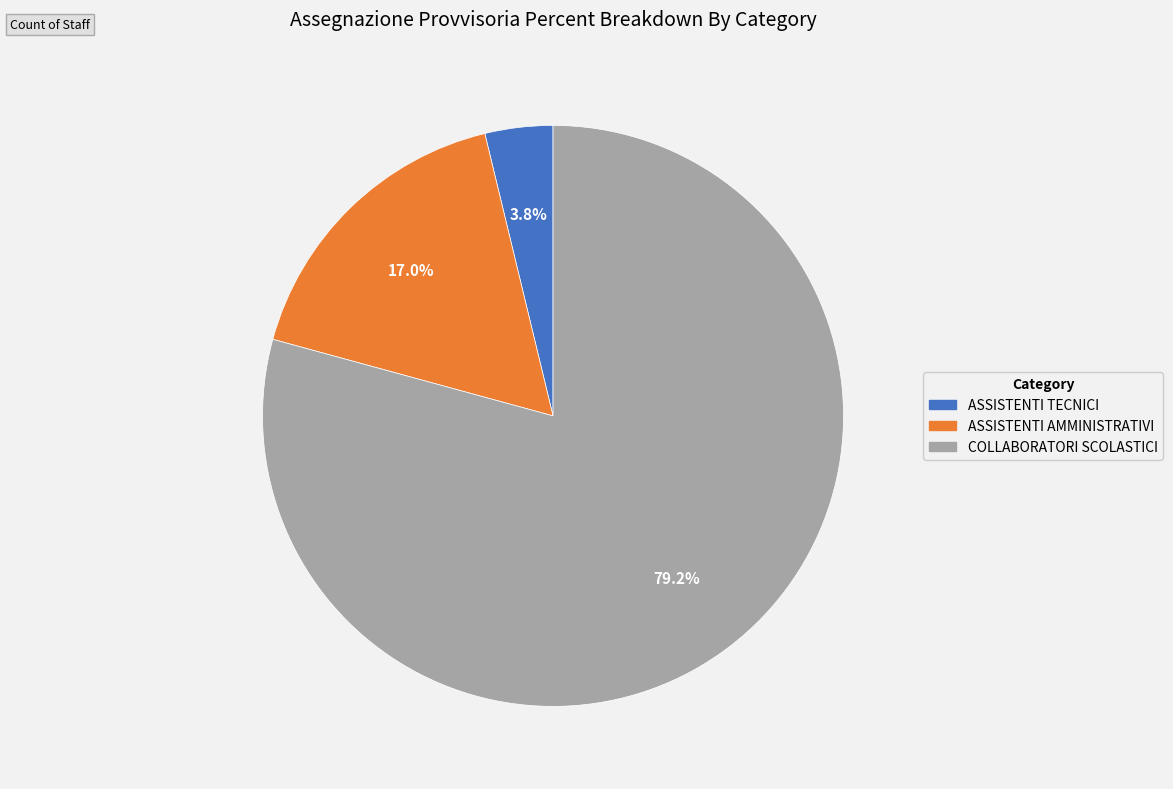

To the nearest percent, what is the average slice percentage?

33%